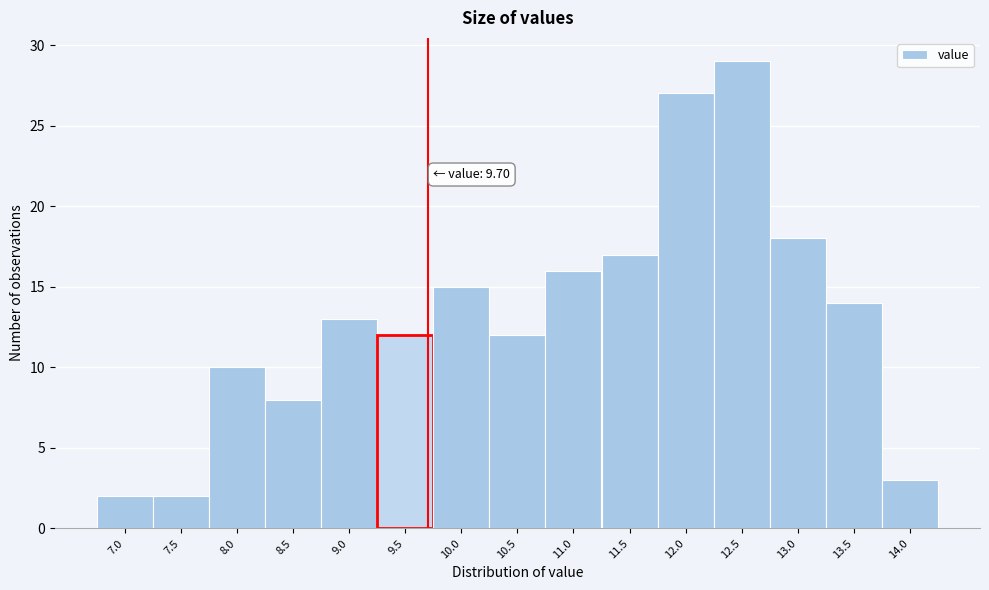

Reading left to right, extract all data points from this chart.

2	2	10	8	13	12	15	12	16	17	27	29	18	14	3